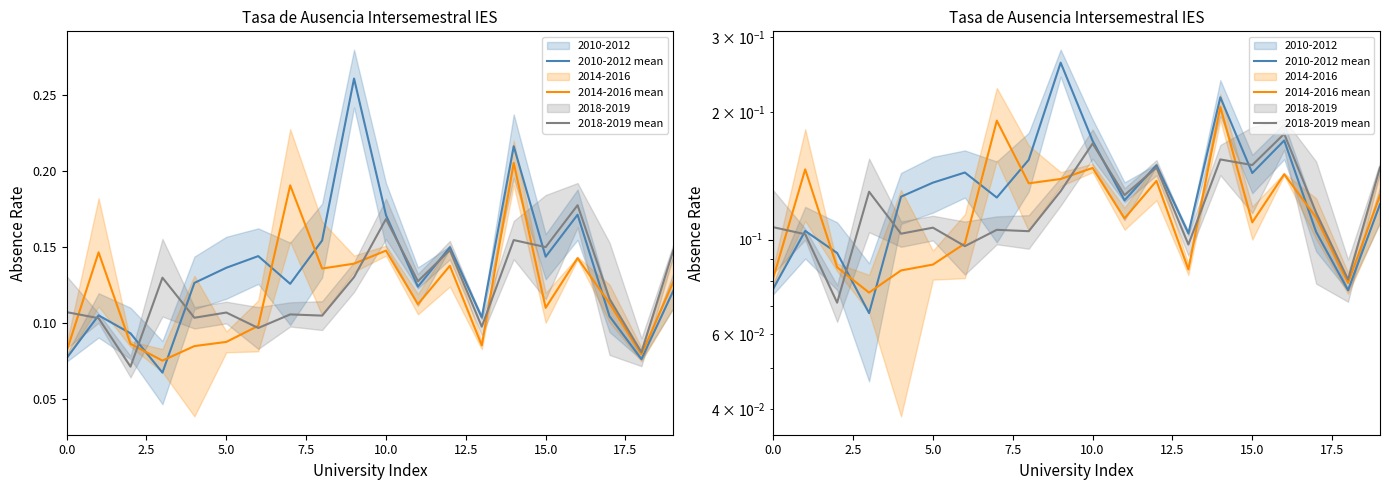

True or false: 2010-2012 mean has a value of 0.1 at 5.0.

True